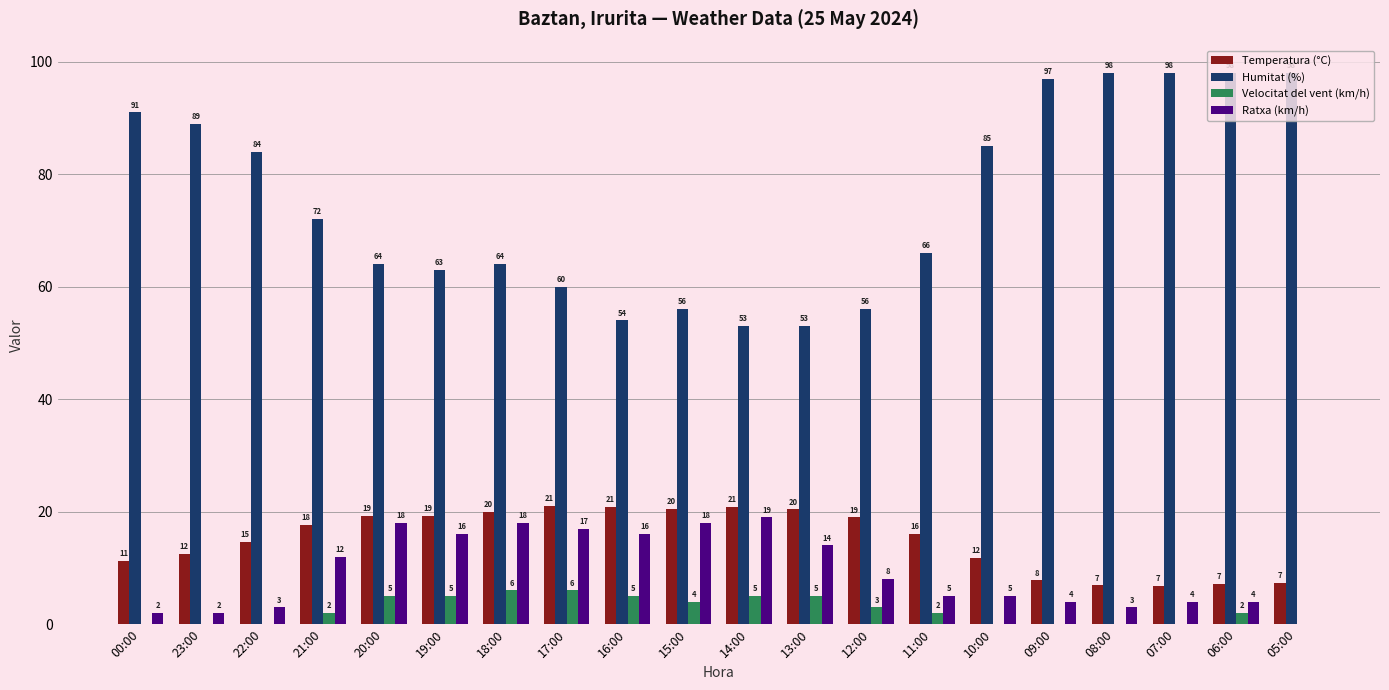

The Temperatura (°C) series shows 20.9 at 14:00. True or false?

True